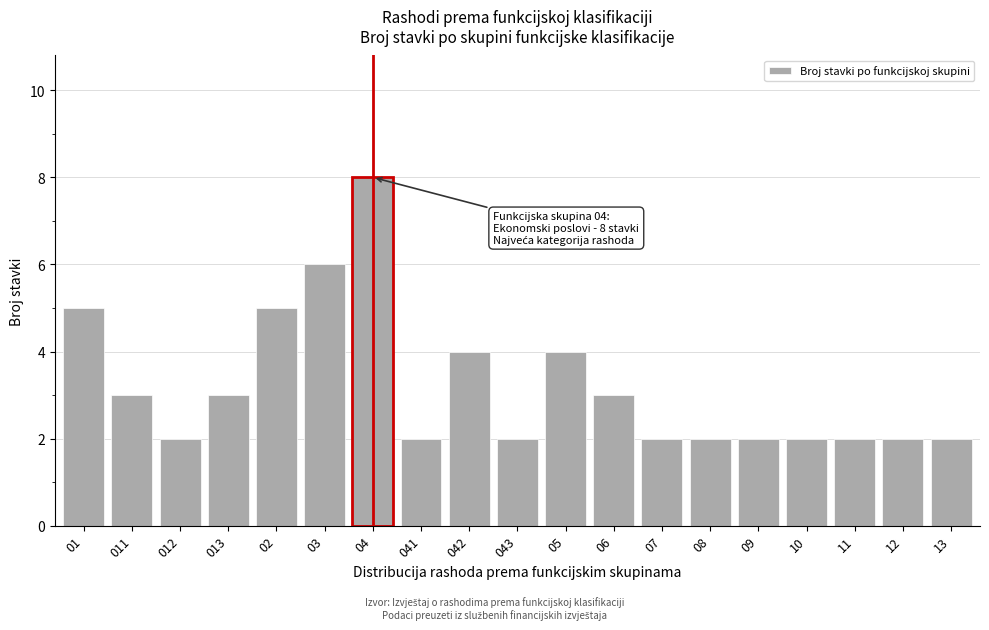

Reading left to right, what are all the values shown in this chart?

01=5	011=3	012=2	013=3	02=5	03=6	04=8	041=2	042=4	043=2	05=4	06=3	07=2	08=2	09=2	10=2	11=2	12=2	13=2